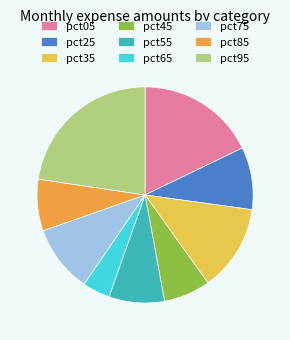

How many slices are in this pie chart?

9